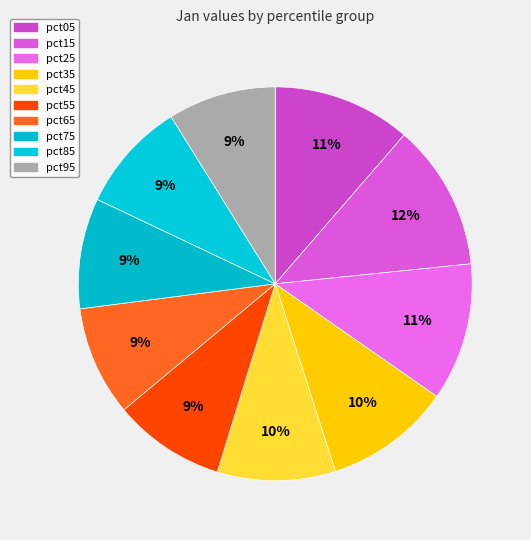

How much of the chart is everything except pct95?

91.1%